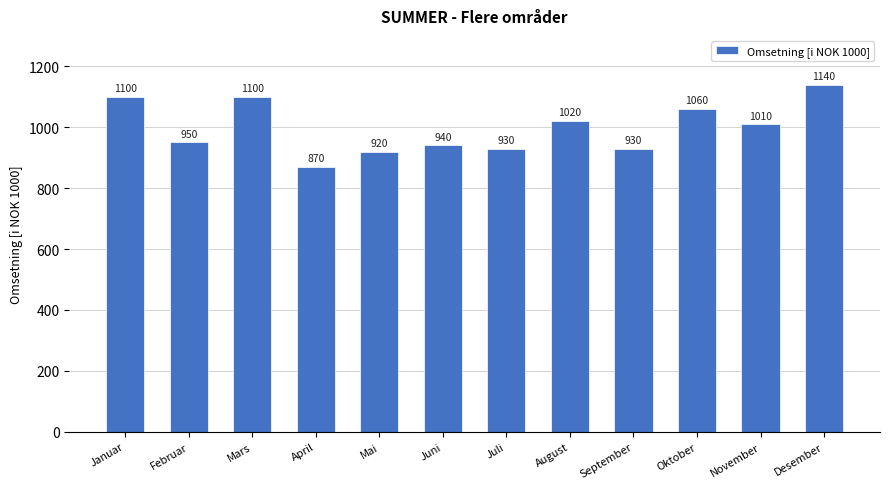

True or false: the data shows 940 at Juni.

True